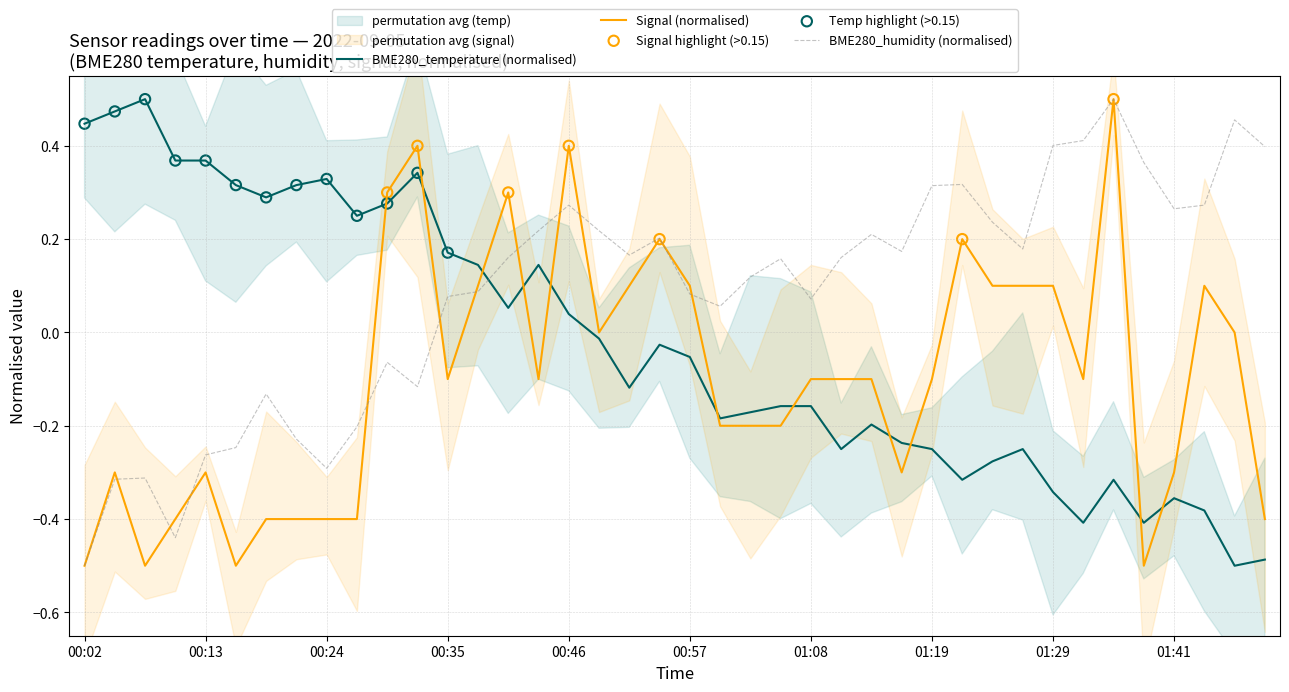

What is the total value across all series at 01:00?

-0.3